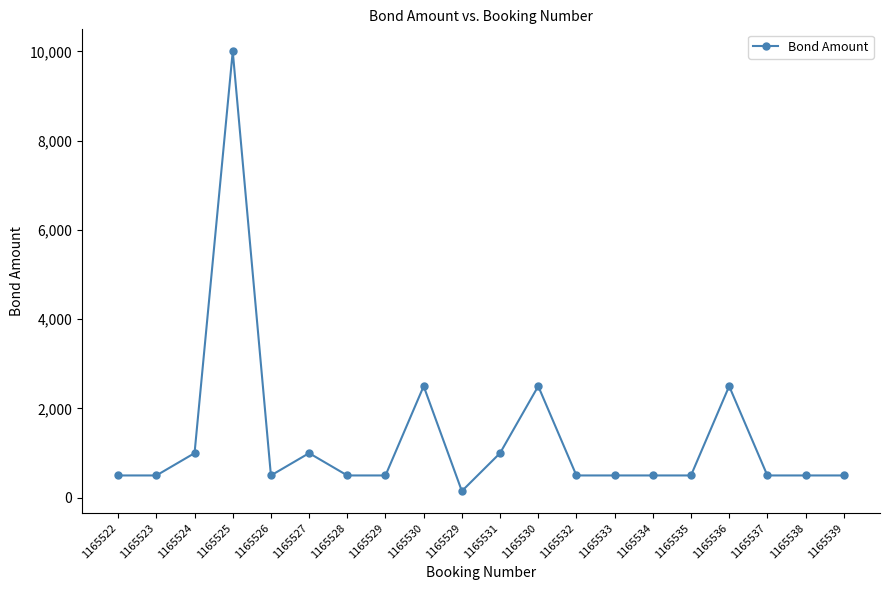

At which category does the data reach its first local valley?

1165526